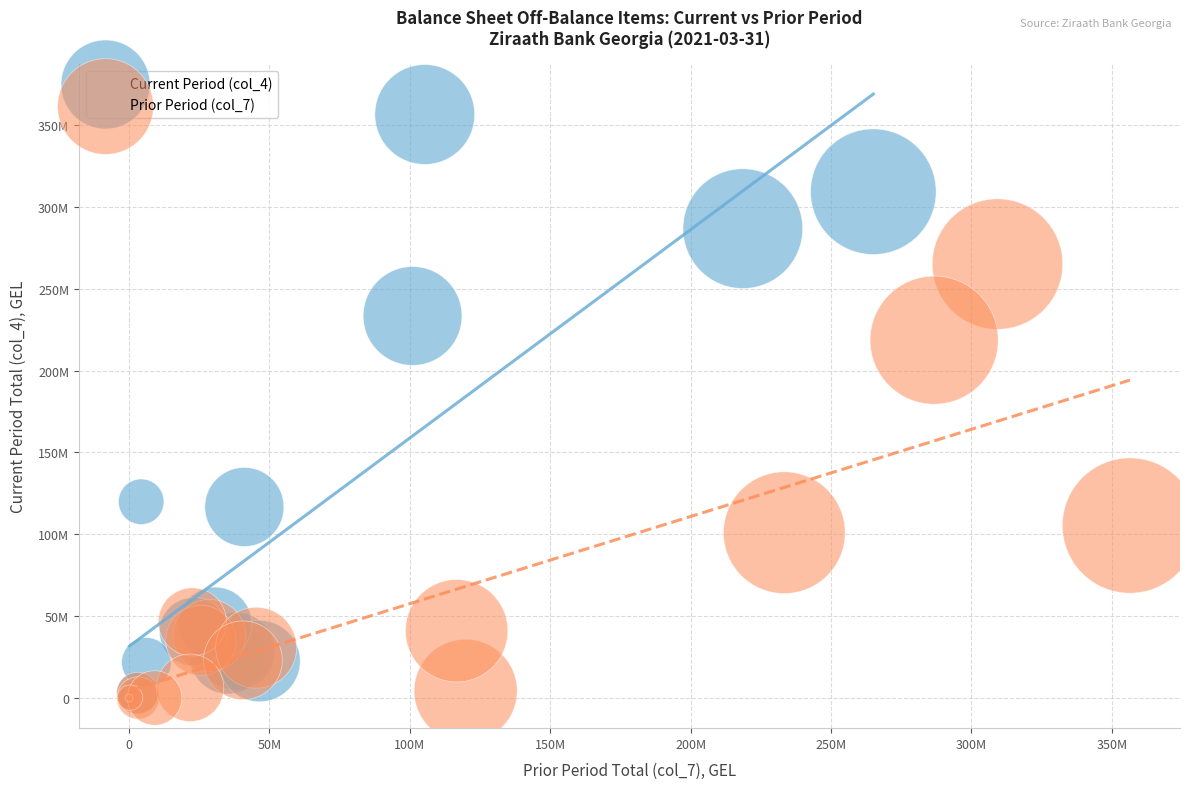

What are all the series names shown in the legend?

Current Period (col_4), Prior Period (col_7)